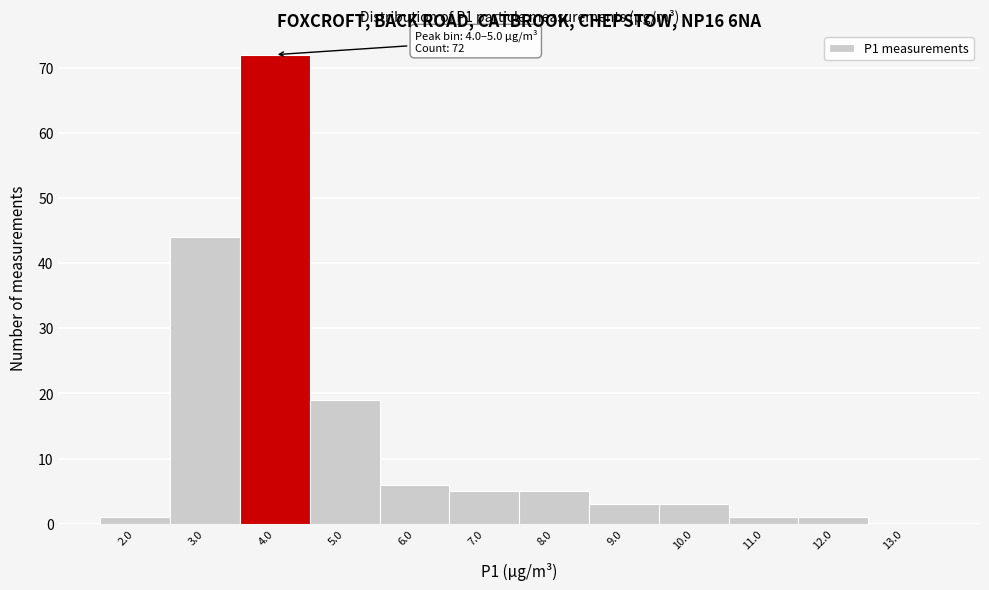

Reading left to right, transcribe all the data shown in this chart.

2.0=1	3.0=44	4.0=72	5.0=19	6.0=6	7.0=5	8.0=5	9.0=3	10.0=3	11.0=1	12.0=1	13.0=0